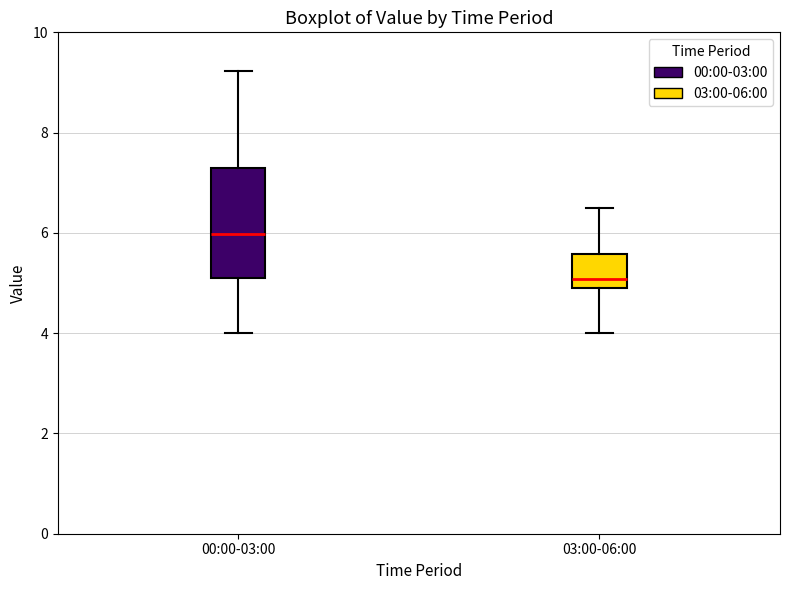

Which box has the highest median line?

00:00-03:00